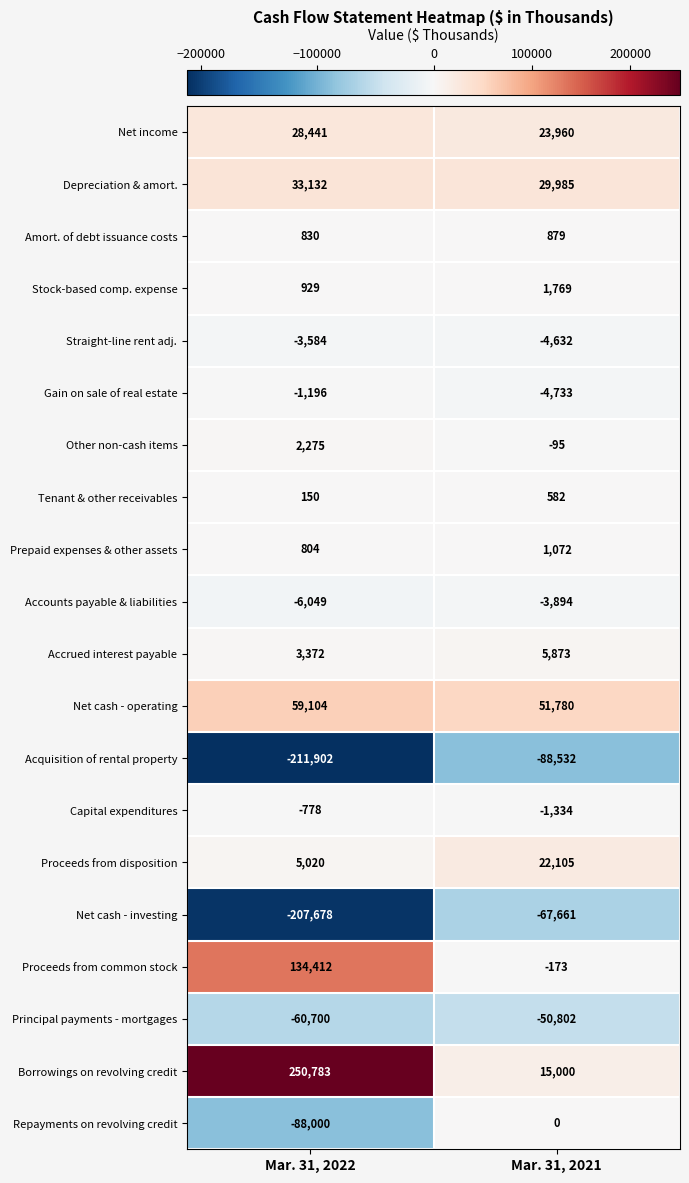

Which category has the highest value across all series?

Mar. 31, 2022